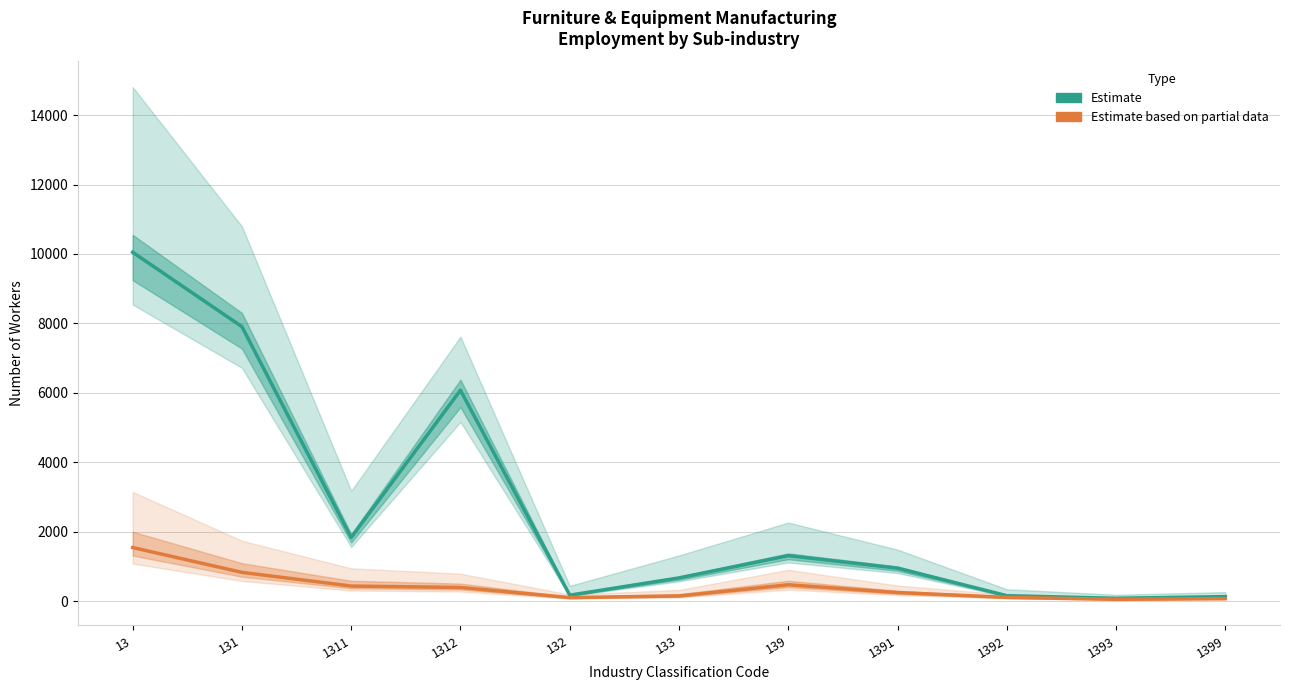

What is the label of the 8th point from the right?

1312